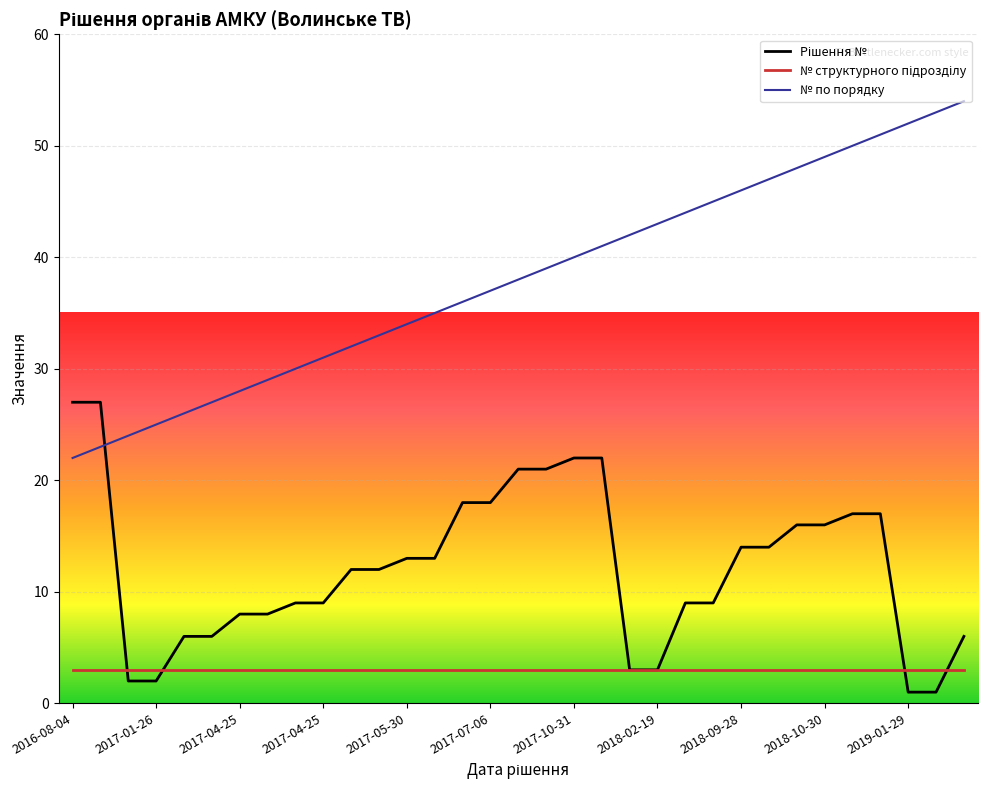

Which series has the largest total across all categories?

№ по порядку